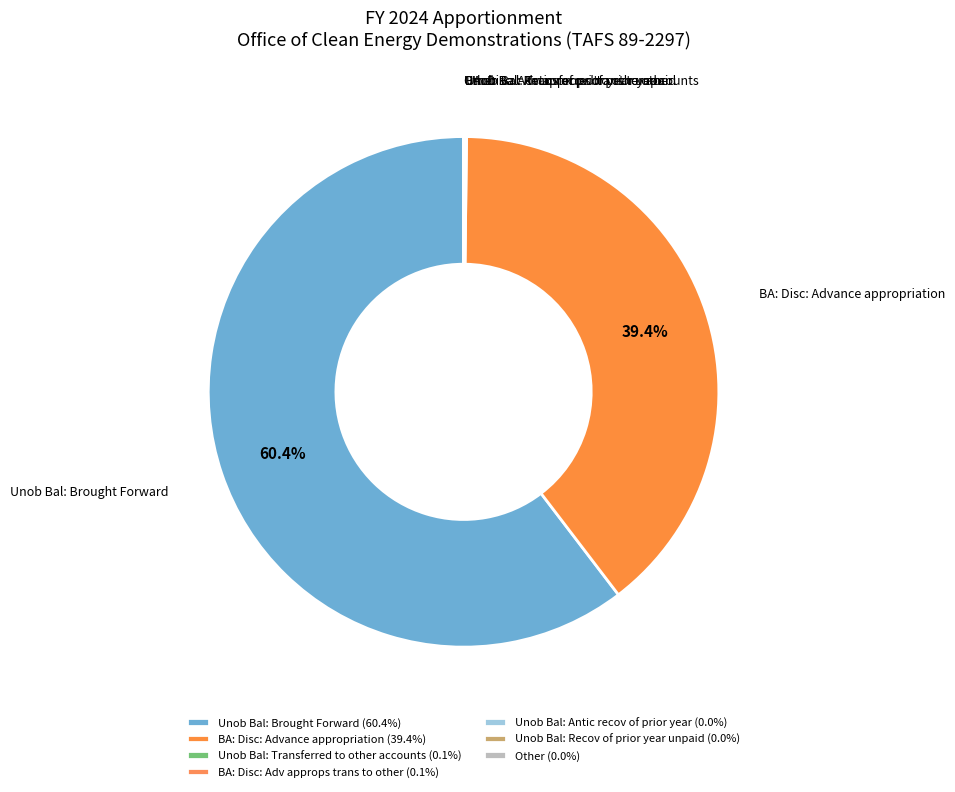

What percentage is NOT represented by BA: Disc: Advance appropriation?

60.6%